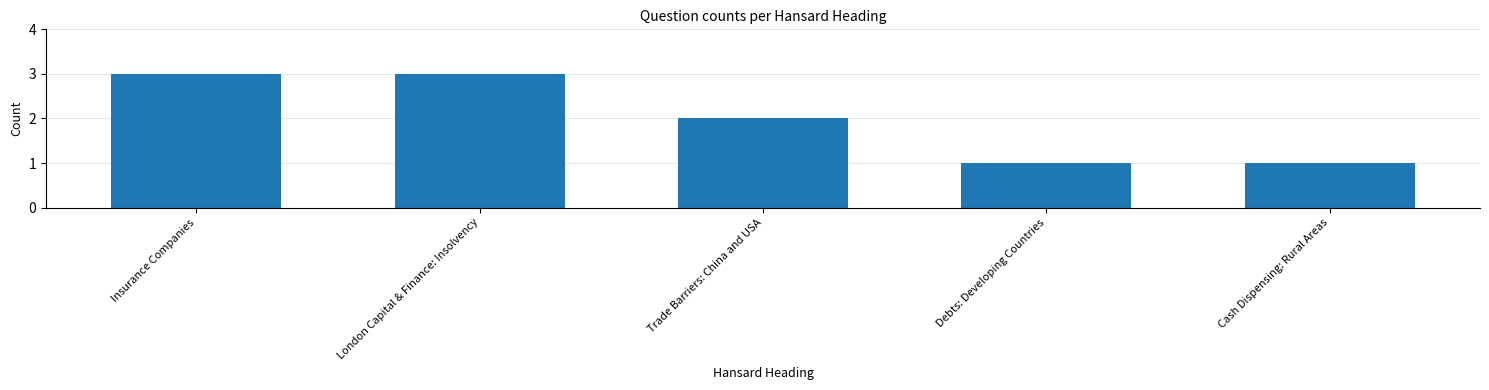

Are the bars horizontal?

No